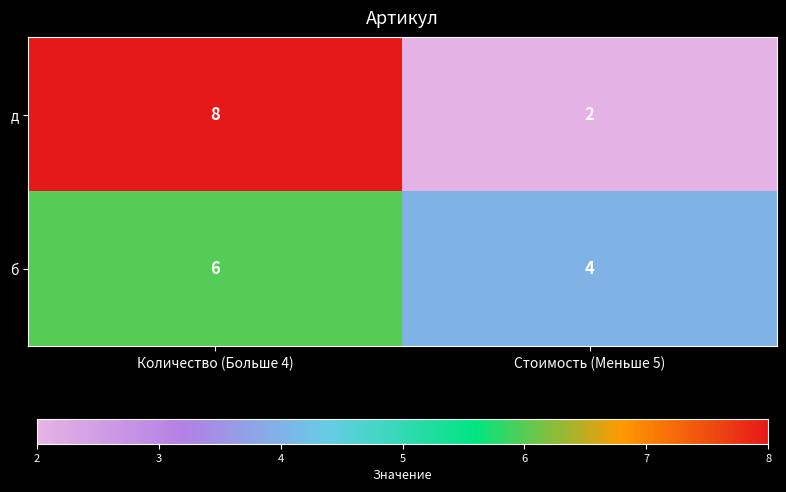

Read the б value at Количество (Больше 4).

6